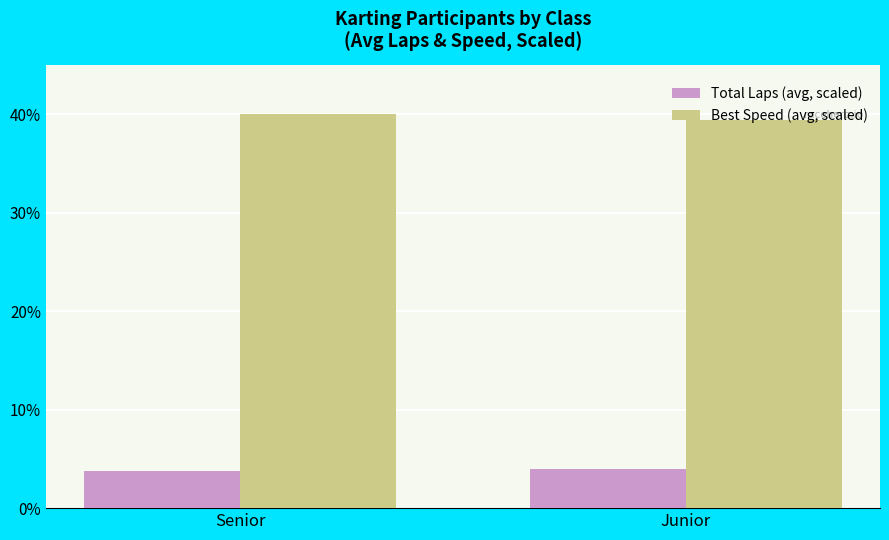

Read the Best Speed (avg, scaled) value at Junior.

39.4